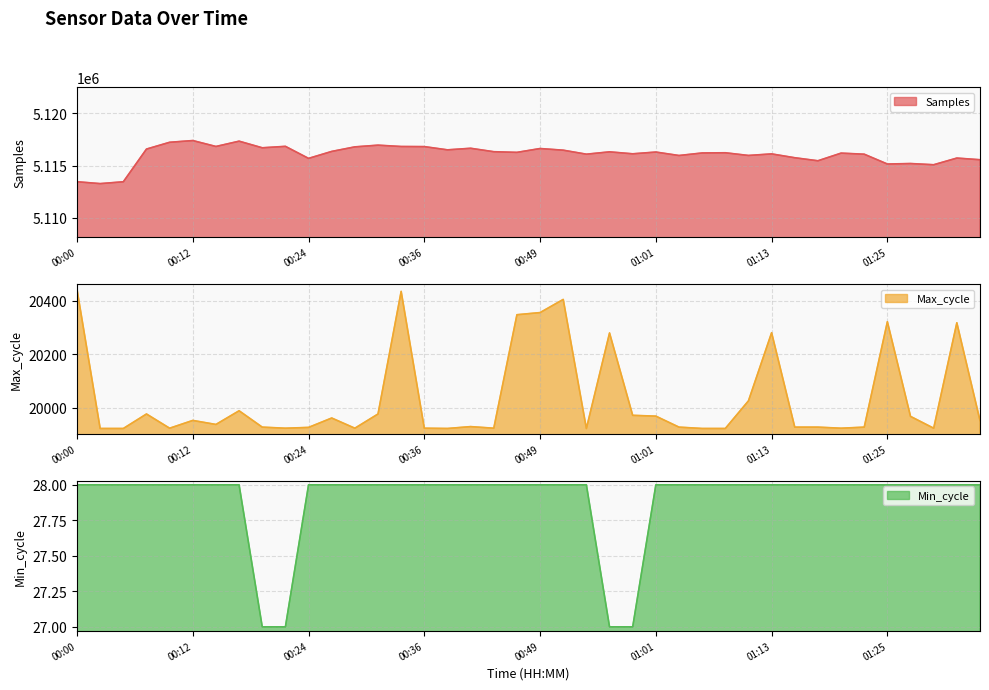

Which series has the largest total across all categories?

Samples